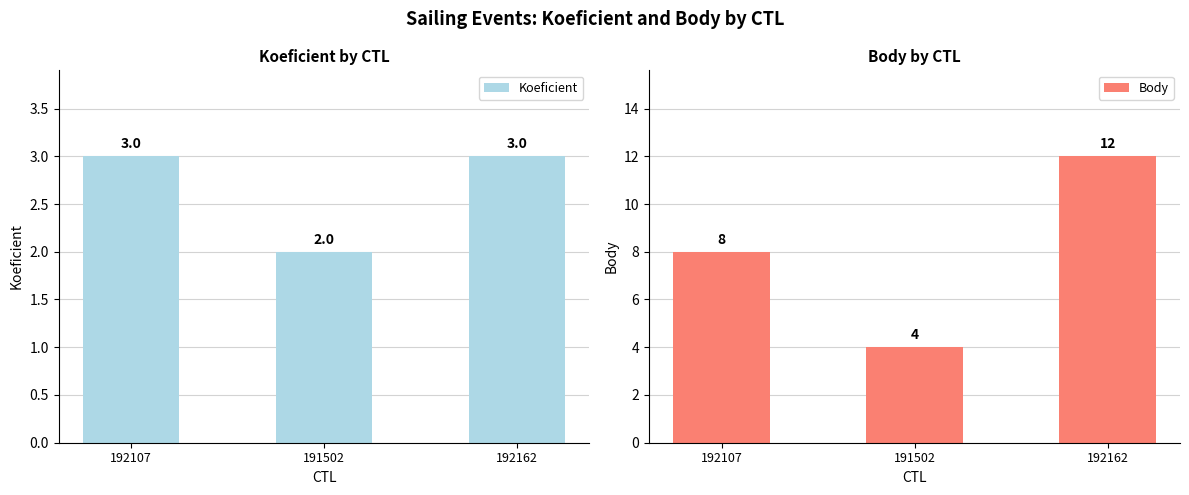

What is the label of the 1st bar from the left?

192107